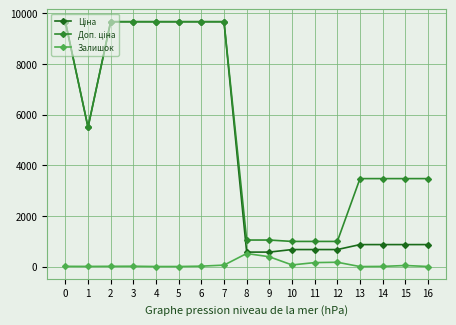

True or false: Залишок has more than 1 interior local peaks.

True